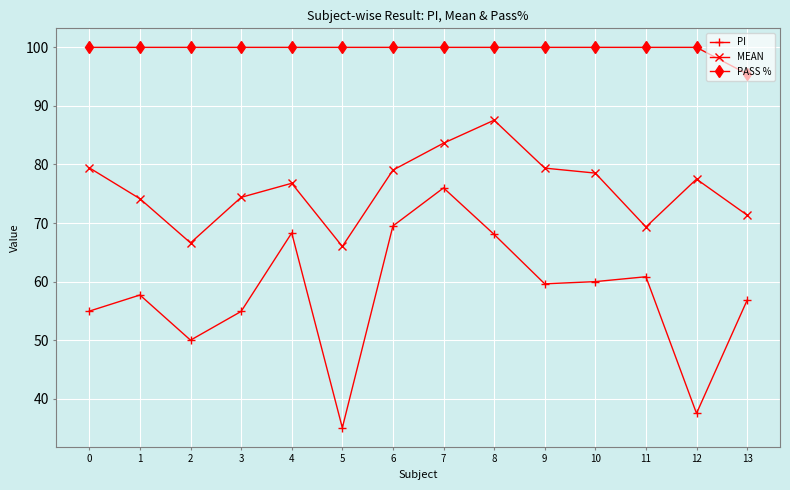

What is the lowest value of the PASS % series?

95.5